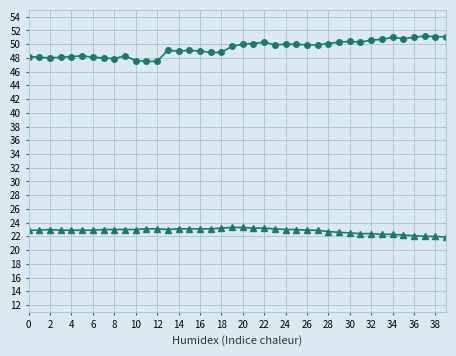

What is the difference between the maximum and second lowest values in the Humidity series?

3.7